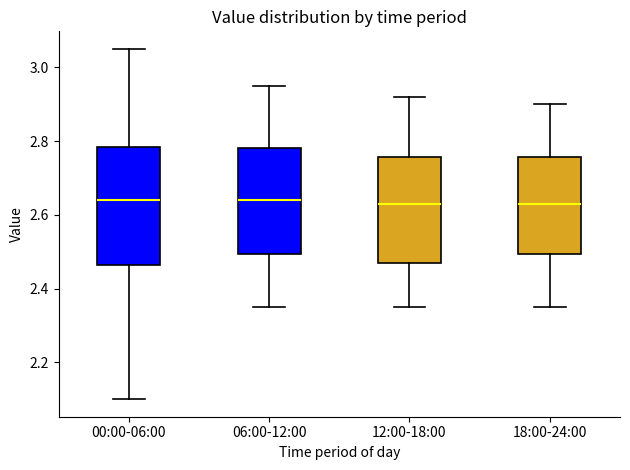

Comparing the boxes themselves (not the whiskers), which one is the tallest?

00:00-06:00